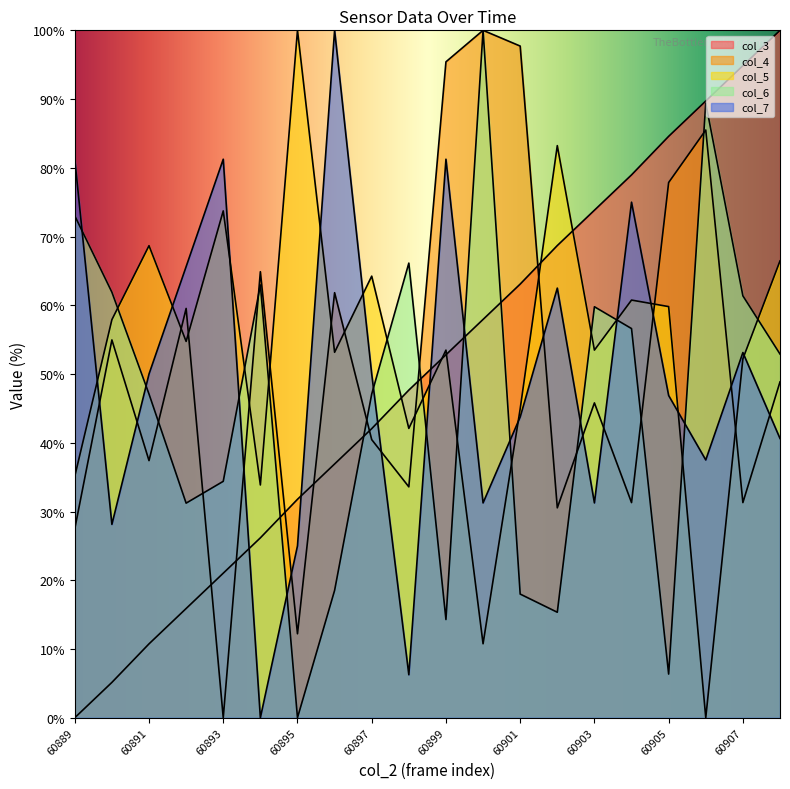

True or false: col_7 and col_3 intersect in this chart.

True